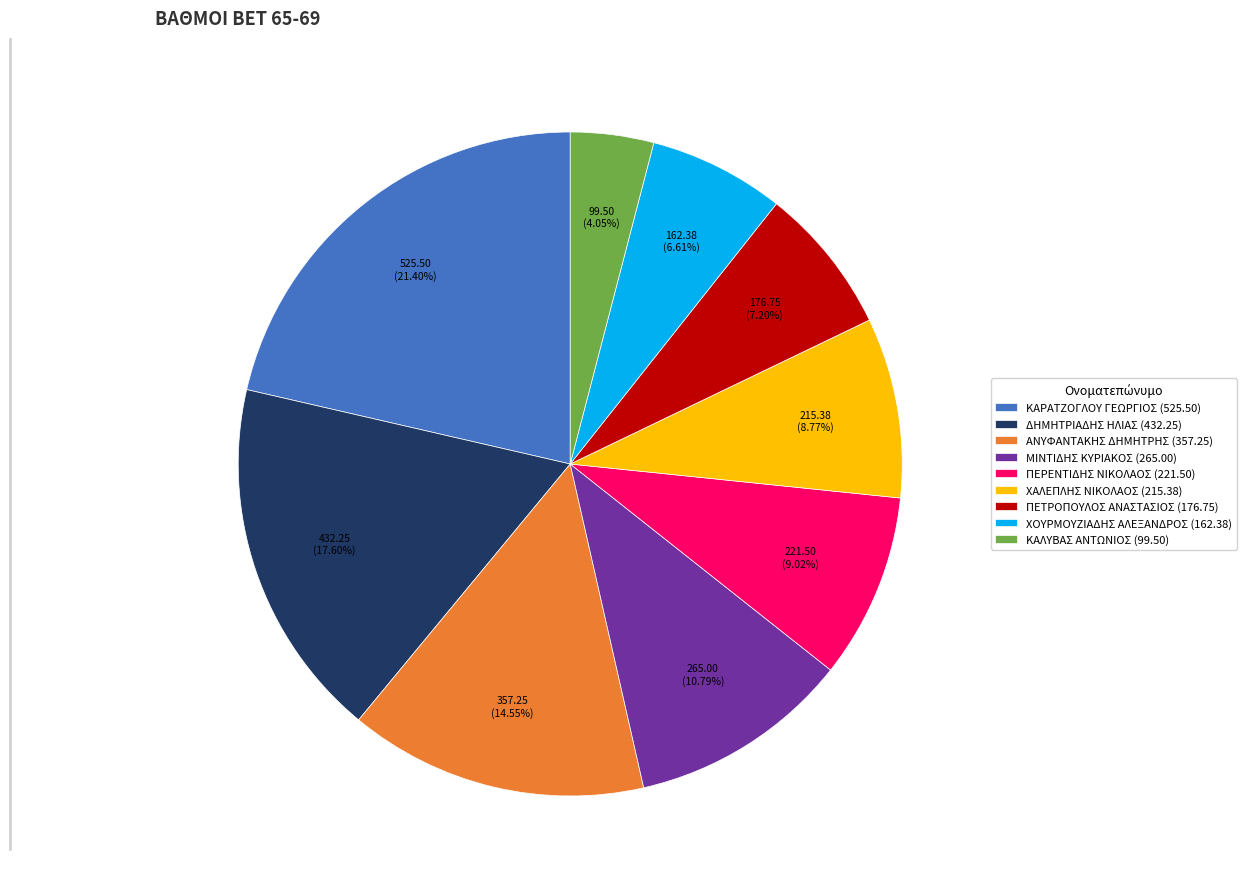

To the nearest percent, what portion does ΑΝΥΦΑΝΤΑΚΗΣ ΔΗΜΗΤΡΗΣ represent?

15%